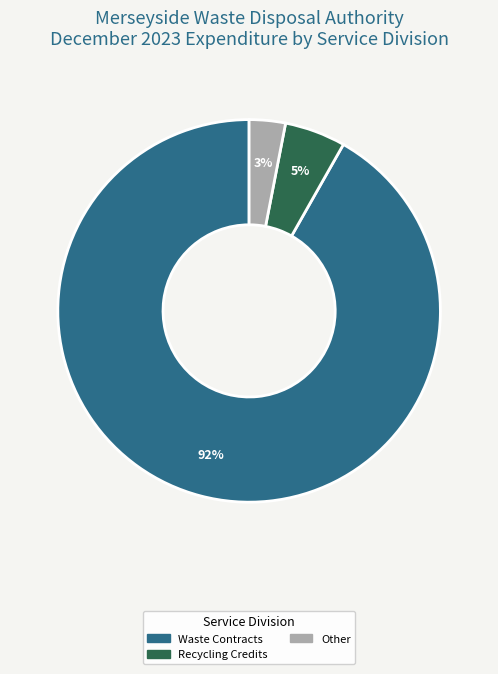

To the nearest percent, what is the difference between the largest and smallest slice percentages?

89%